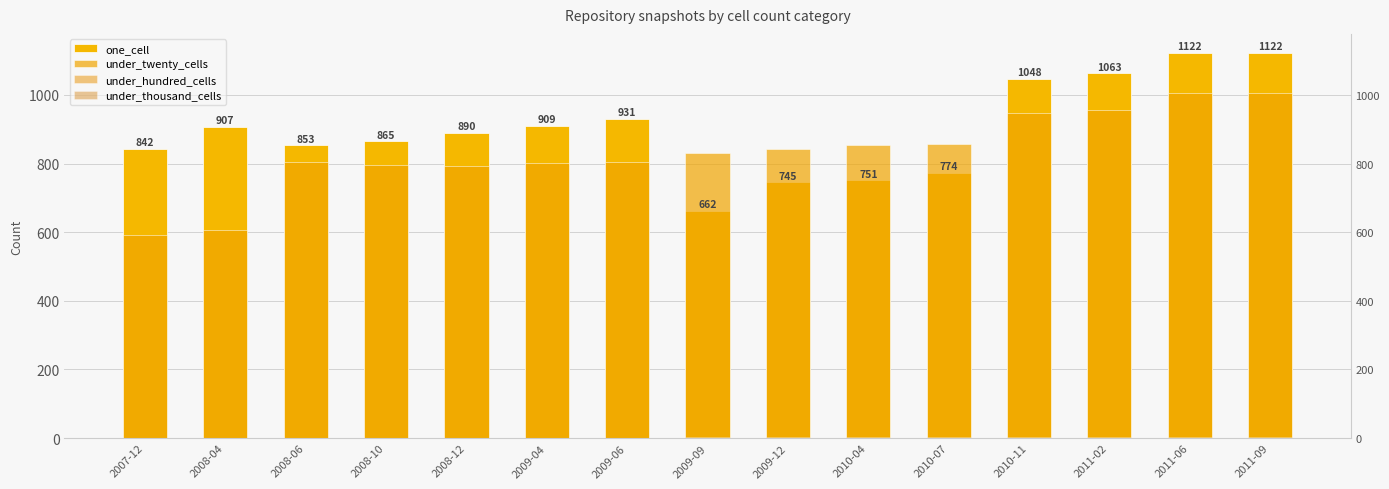

True or false: under_thousand_cells has a value of 0 at 2010-11.

True